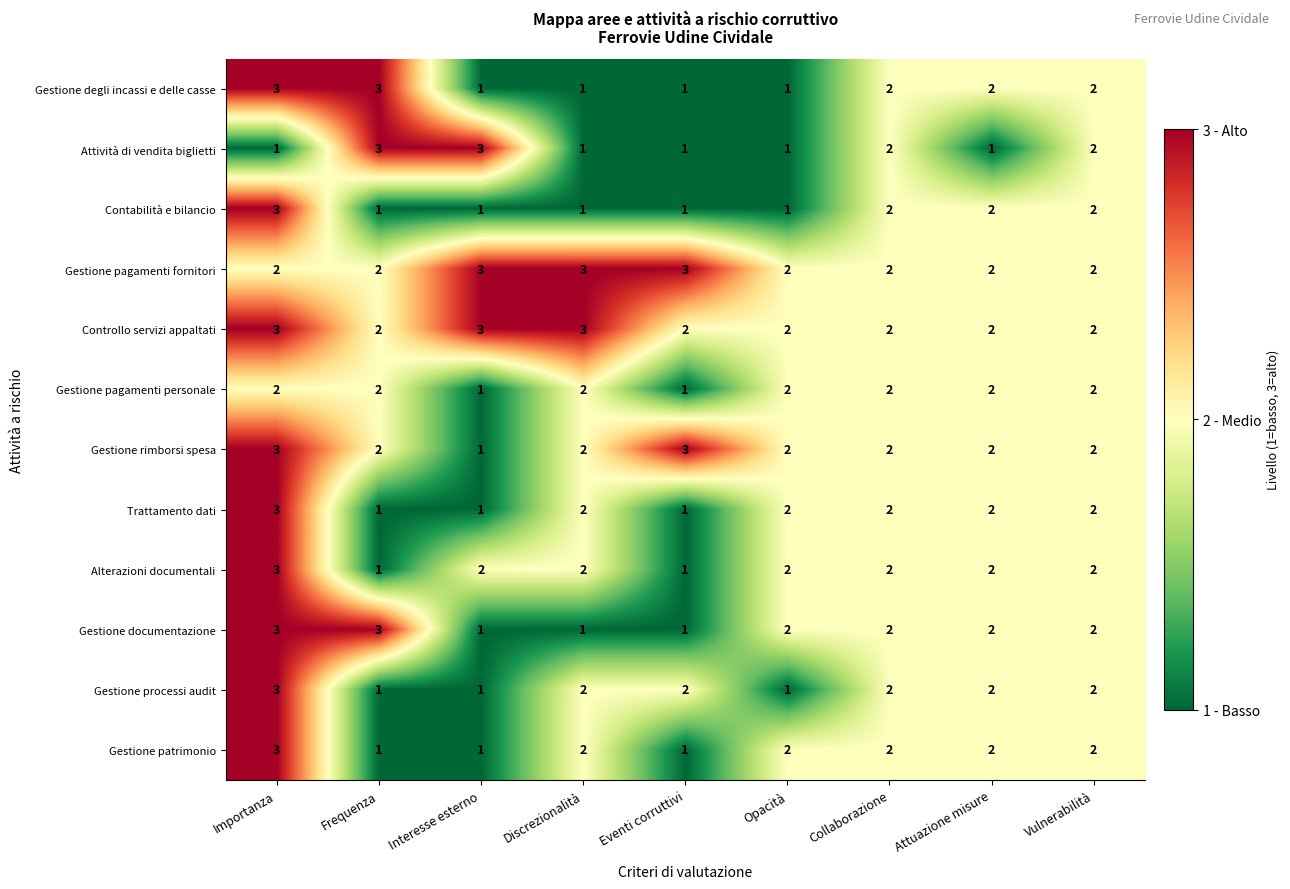

At which category is the sum across all series the highest?

Importanza